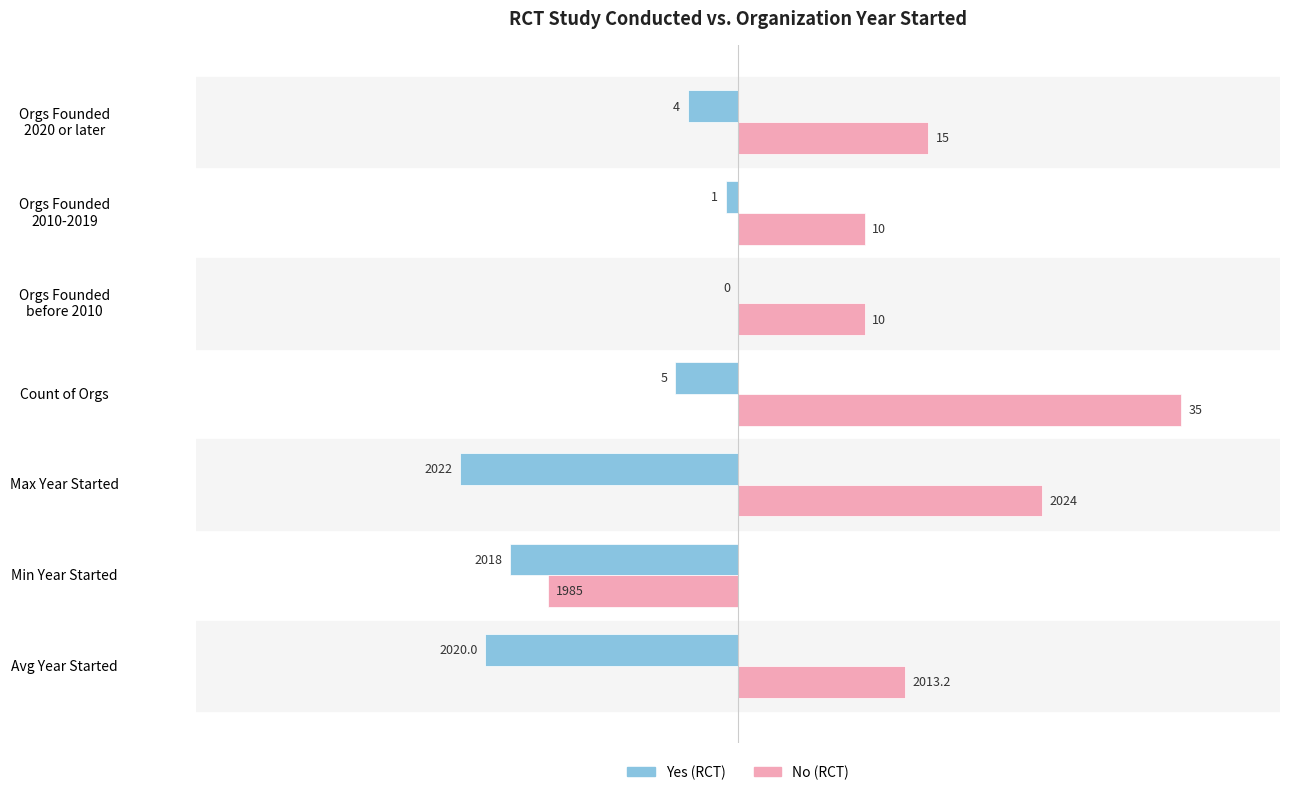

What are all the series names shown in the legend?

Yes (RCT), No (RCT)